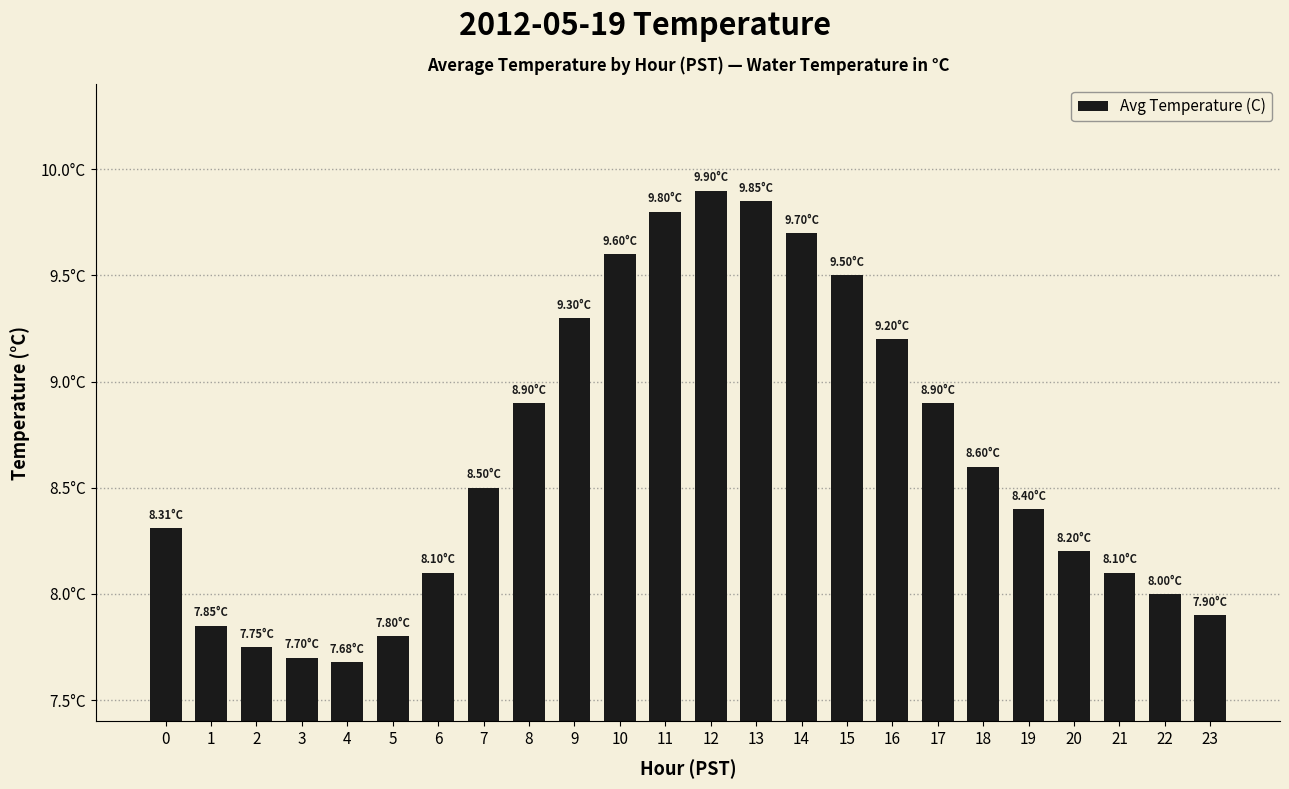

Where is the data nearest to the value 8?

22